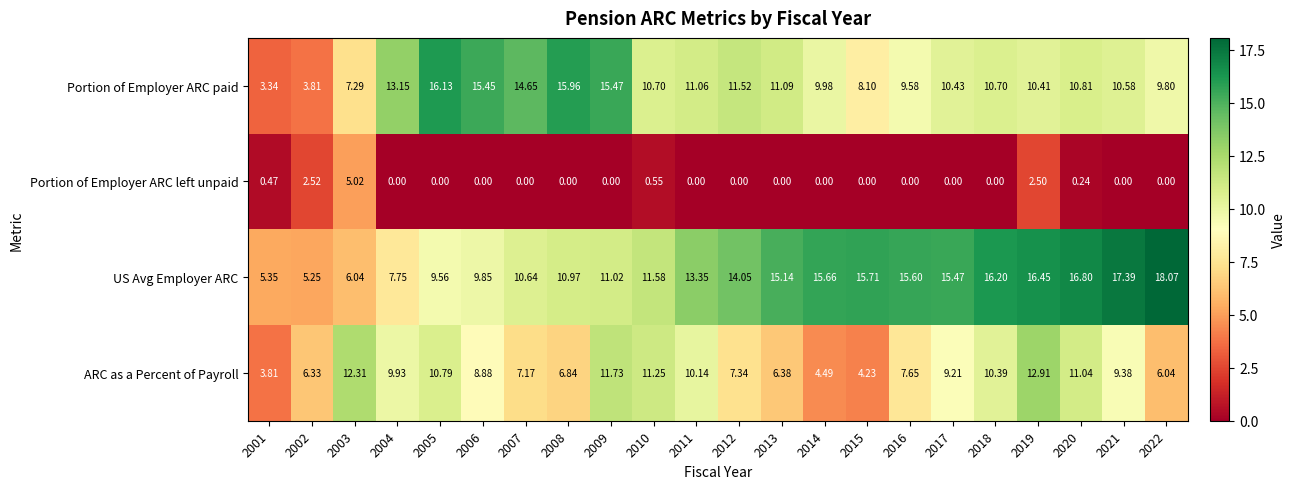

Rank the series at 2003 from highest to lowest value.

ARC as a Percent of Payroll, Portion of Employer ARC paid, US Avg Employer ARC, Portion of Employer ARC left unpaid